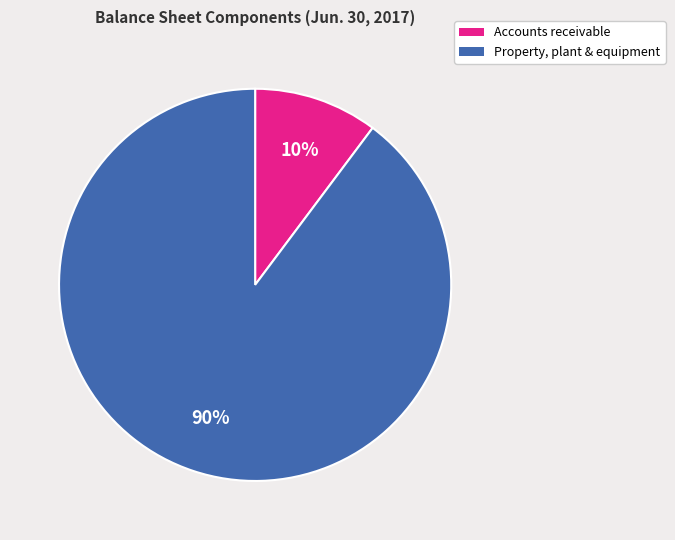

Is there any slice that represents more than half of the pie?

Yes